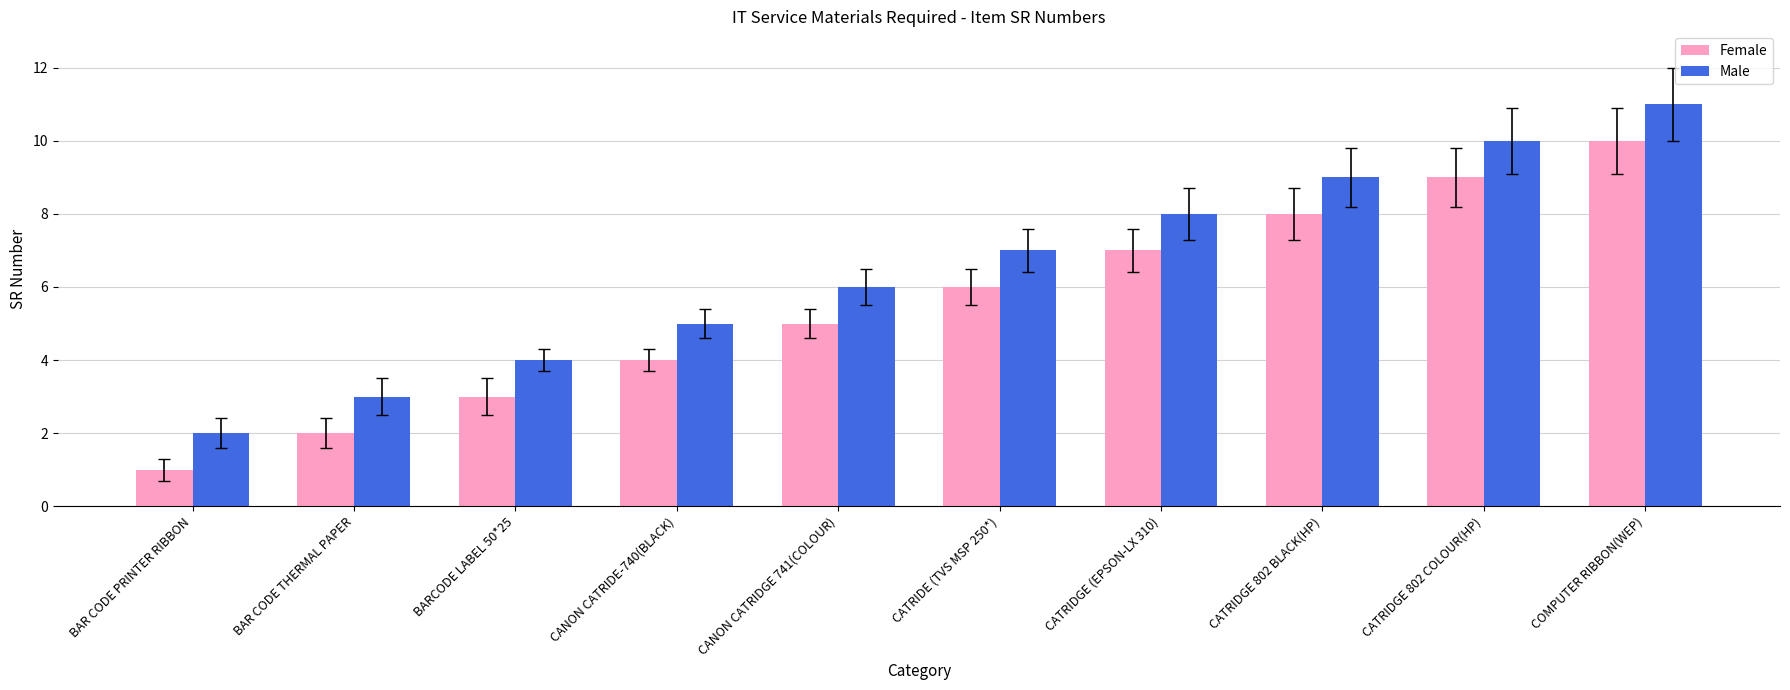

Rank the series by their average value, from highest to lowest.

Male, Female